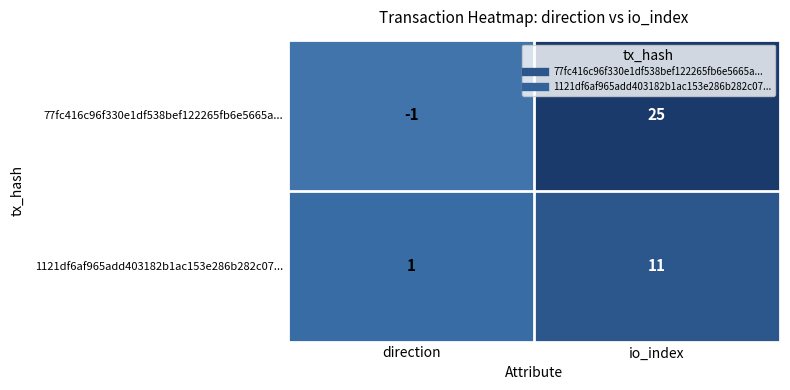

Reading right to left, what are all the values shown in this chart?

77fc416c96f330e1df538bef122265fb6e5665a...: io_index=25	direction=-1
1121df6af965add403182b1ac153e286b282c07...: io_index=11	direction=1